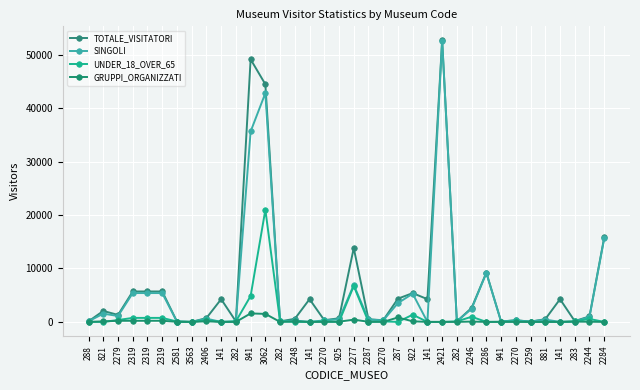

What is the sum of all SINGOLI values?

197660